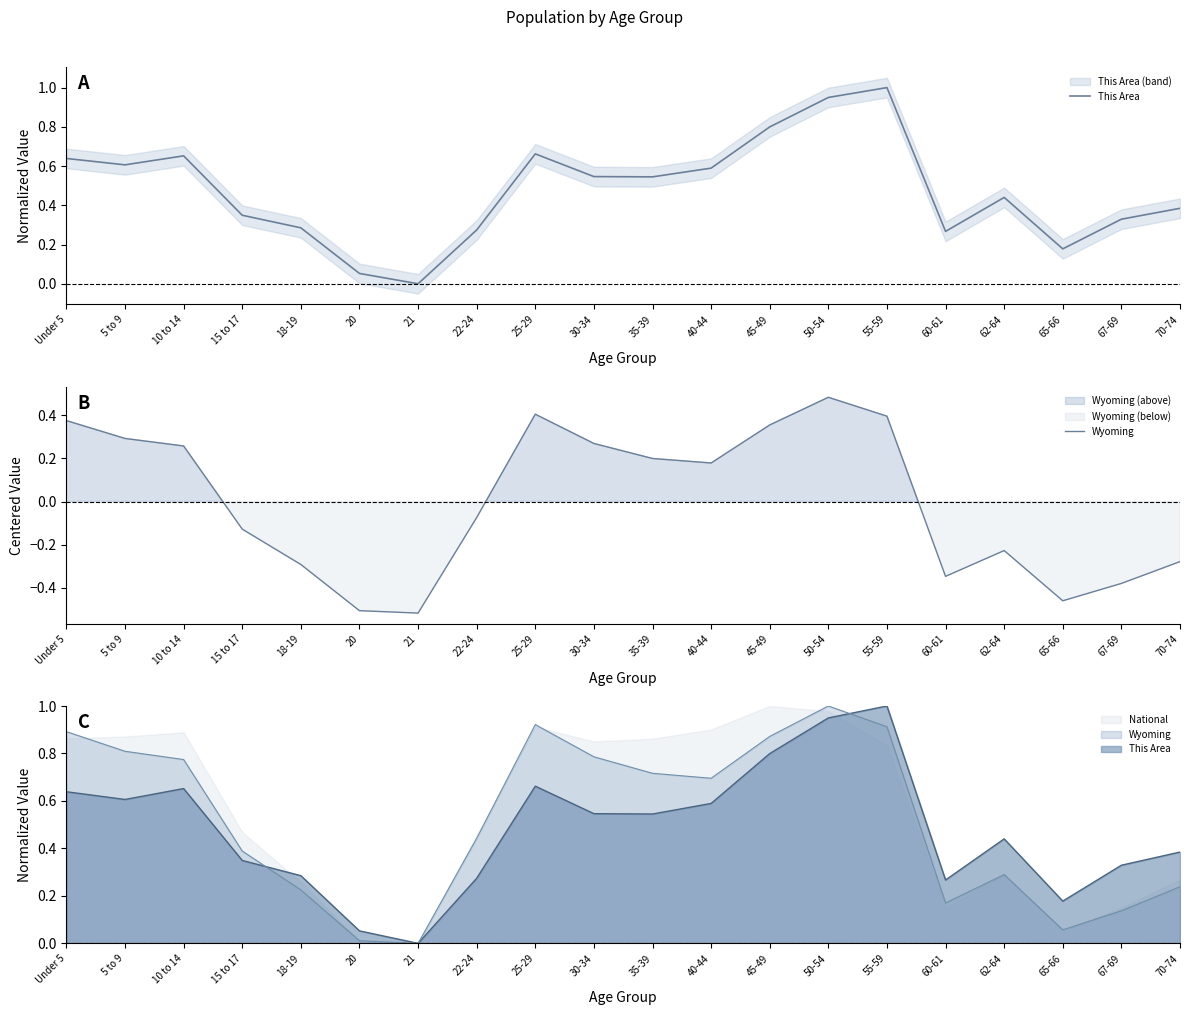

What is the difference between the This Area values at 45-49 and 30-34?

0.3